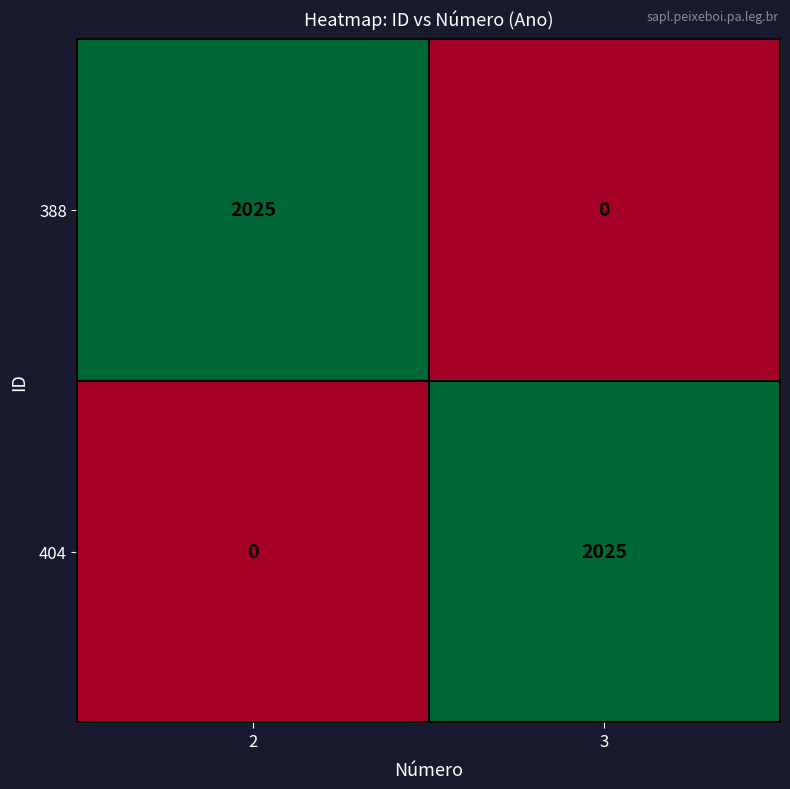

What is the highest value of the 404 series?

2025